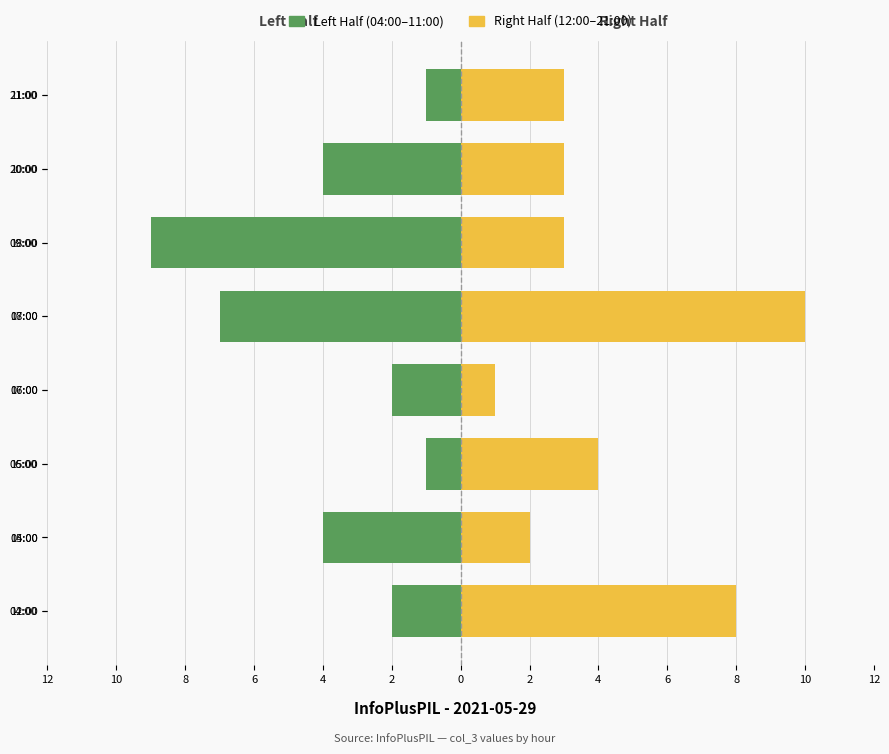

Count the Left Half (04:00–11:00) values in the range -4 to -1.

6